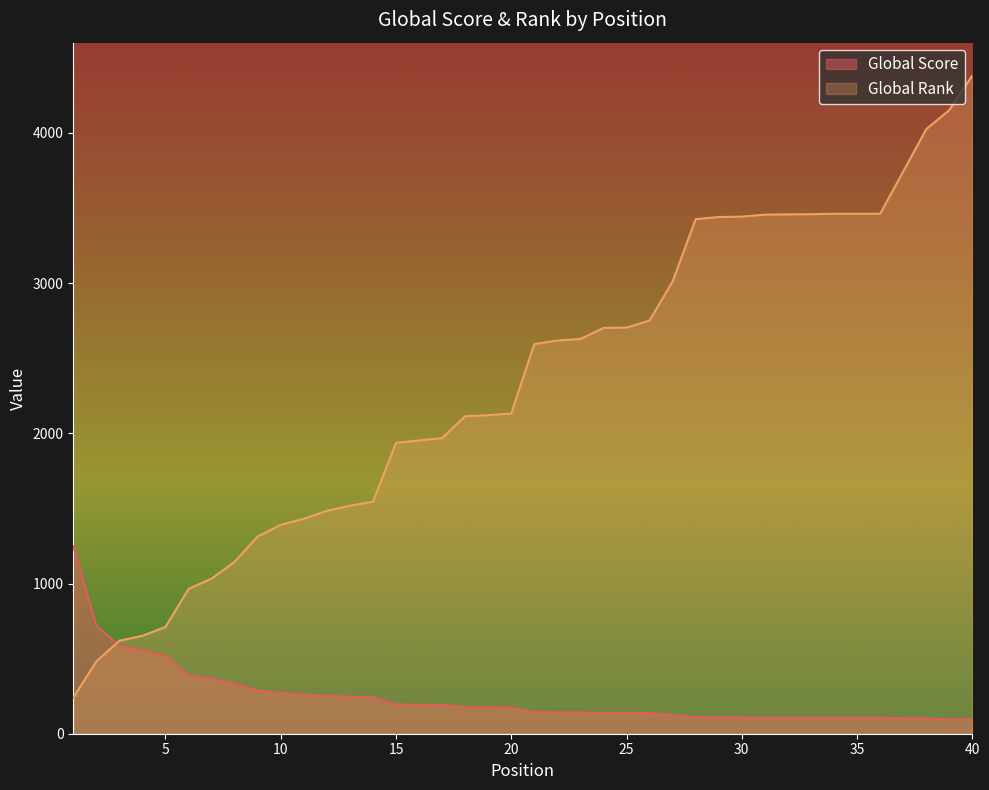

True or false: Global Score has a value of 171 at 29.

False